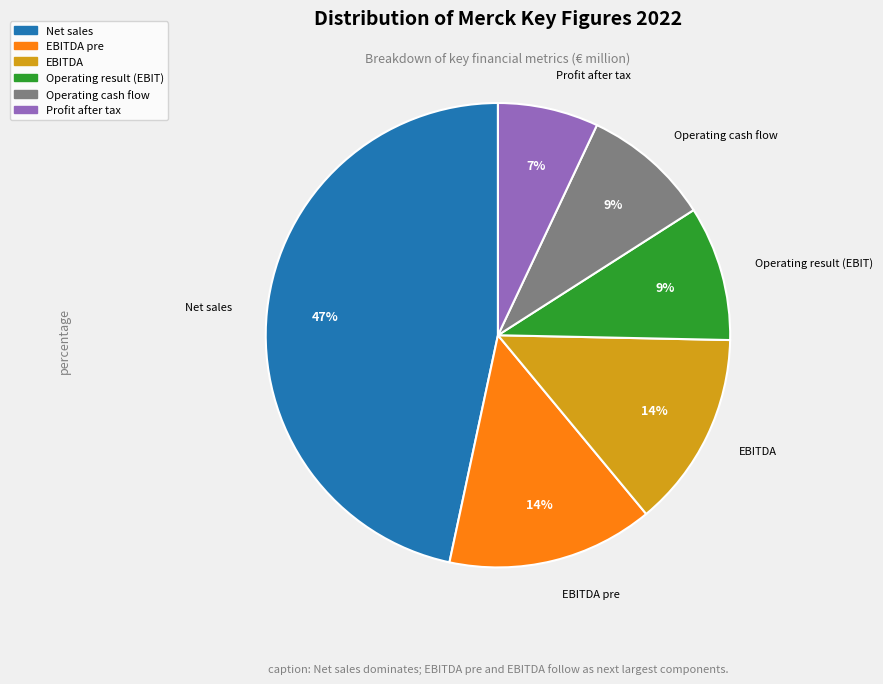

To the nearest percent, what is the average slice percentage?

17%